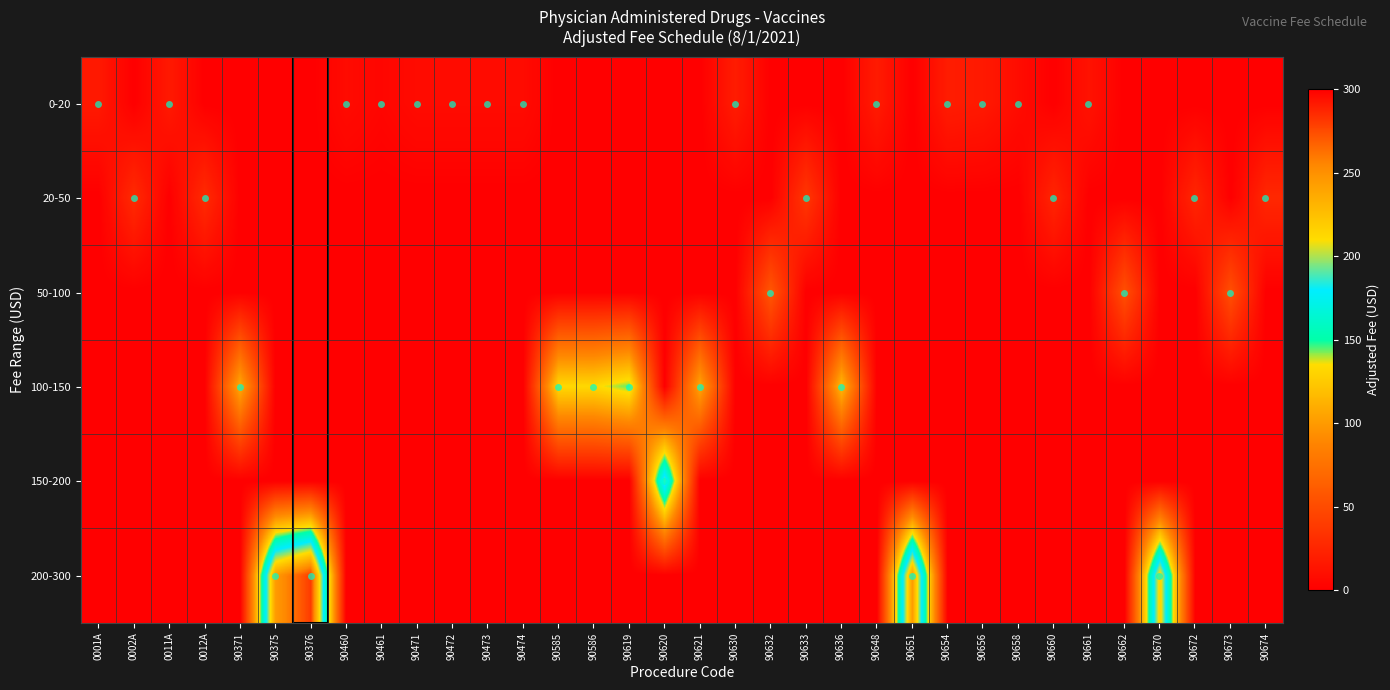

At 90621, list the series in order from largest to smallest.

100-150, 0-20, 20-50, 50-100, 150-200, 200-300